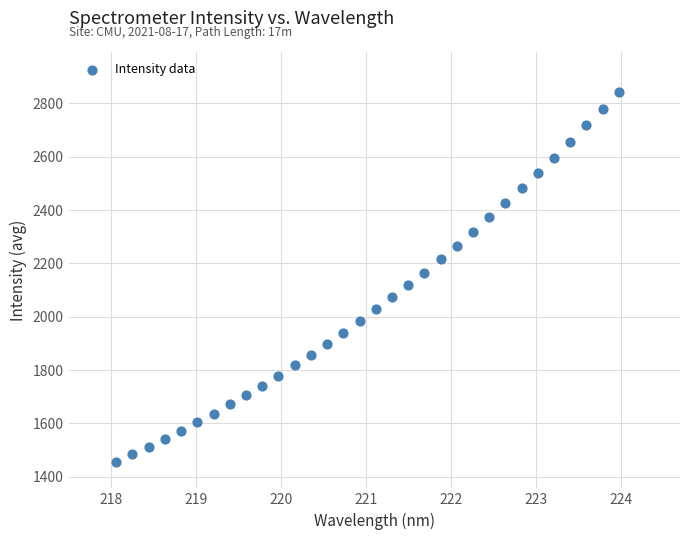

What is the range of Y values (max minus min)?

1387.3